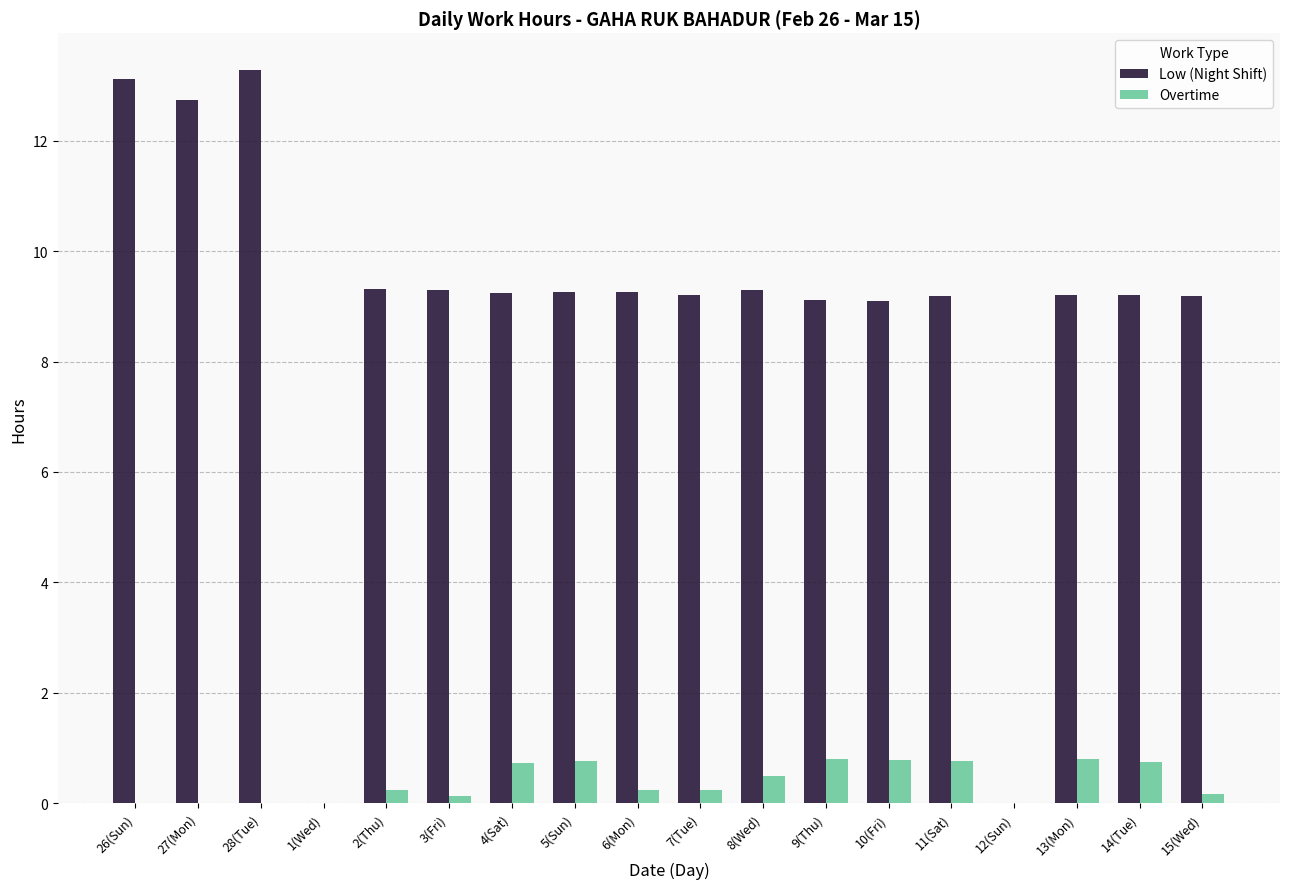

Which series has the largest total across all categories?

Low (Night Shift)